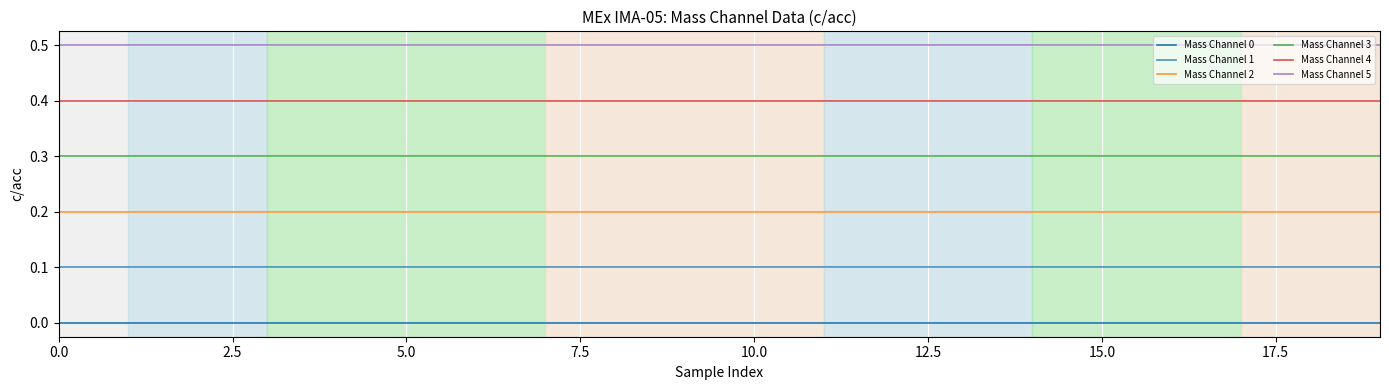

What is the average value of the Mass Channel 4 series?

0.4